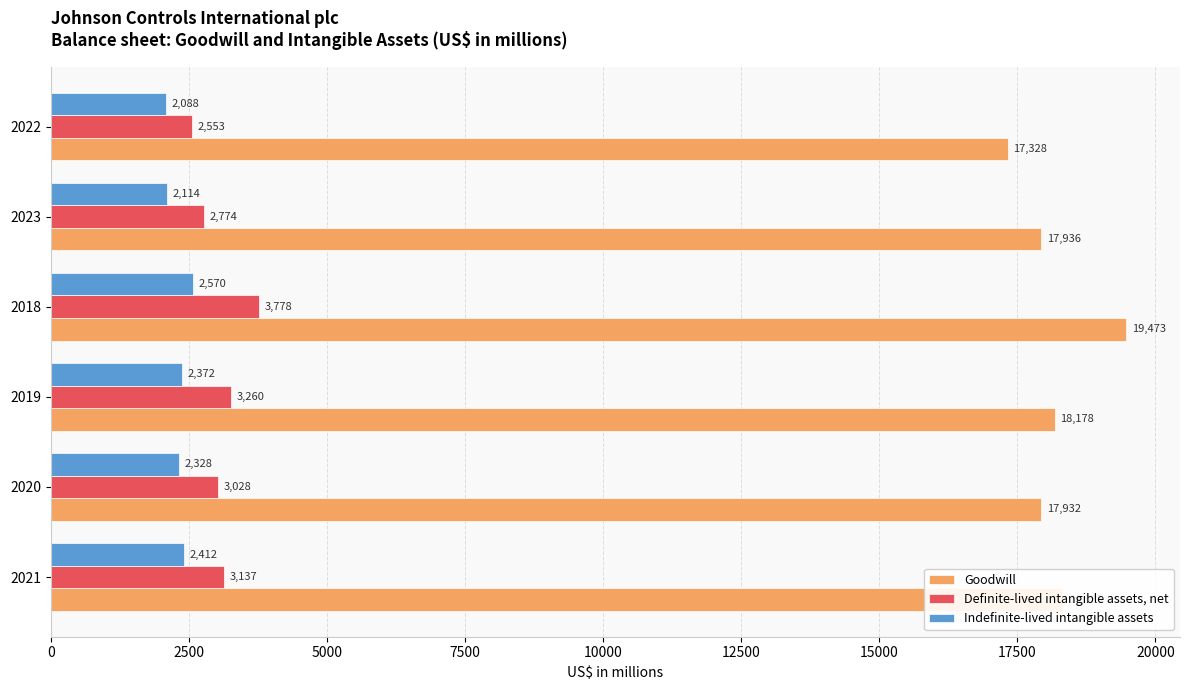

What is the sum of all Definite-lived intangible assets, net values?

18530